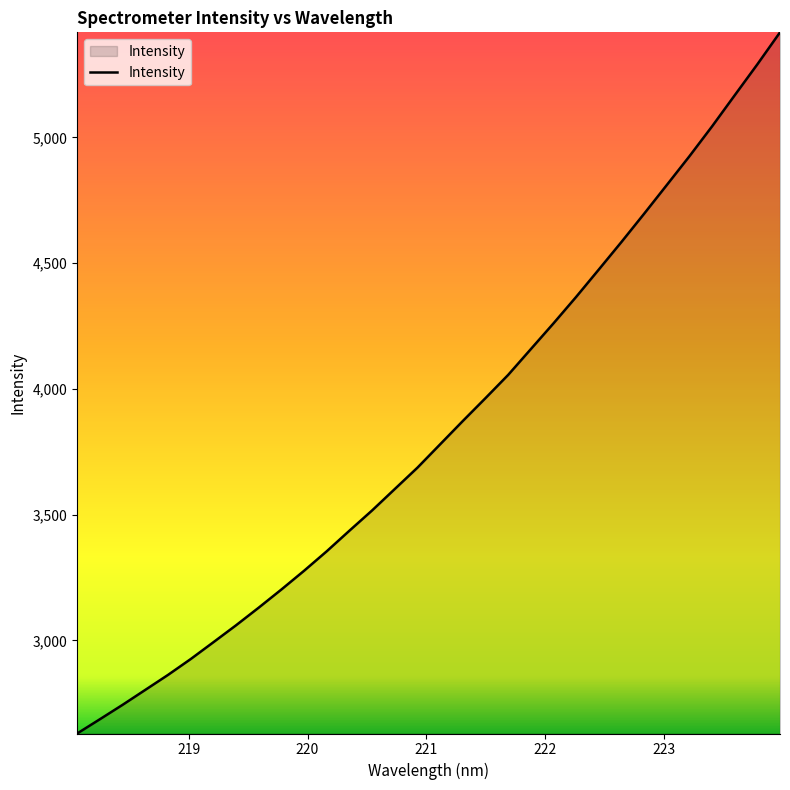

What is the maximum value shown in the chart?

5417.6